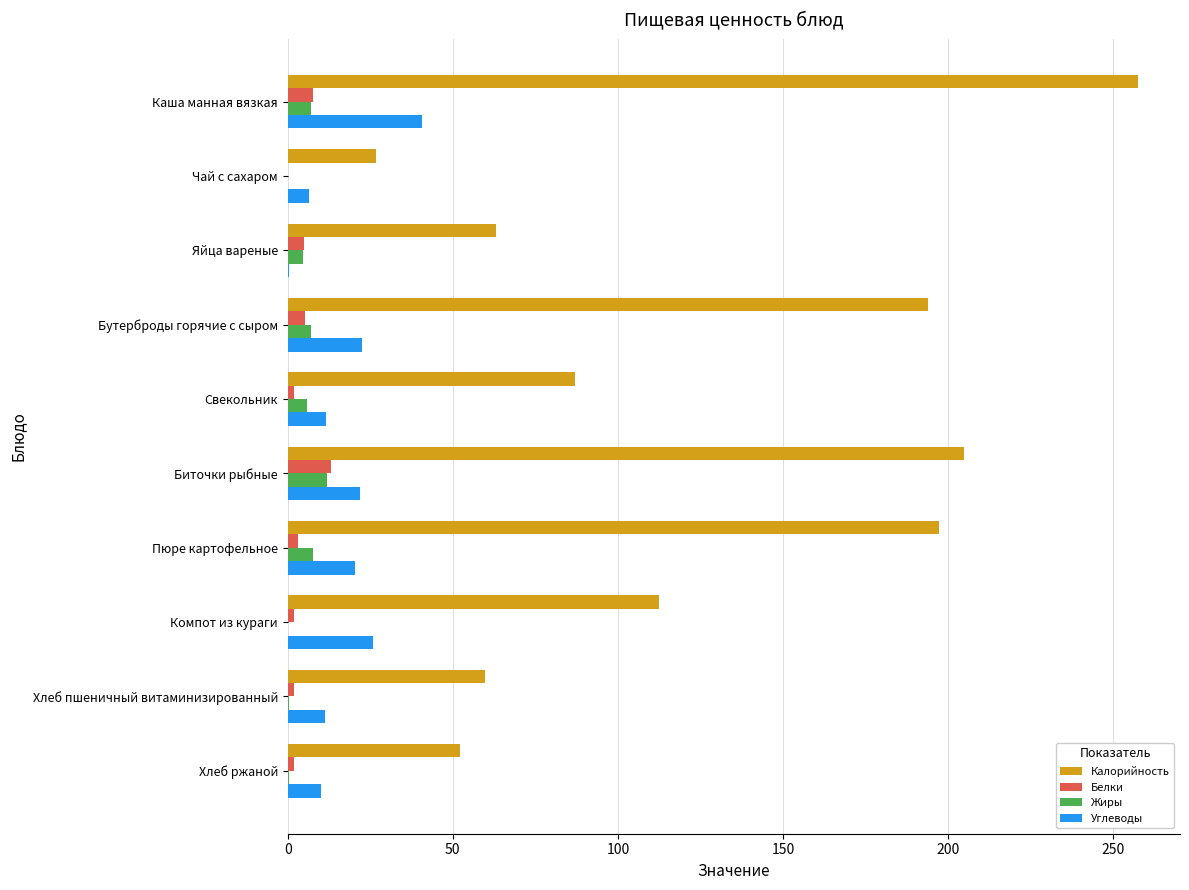

Is it true that Калорийность equals 104.5 at Хлеб пшеничный витаминизированный?

False